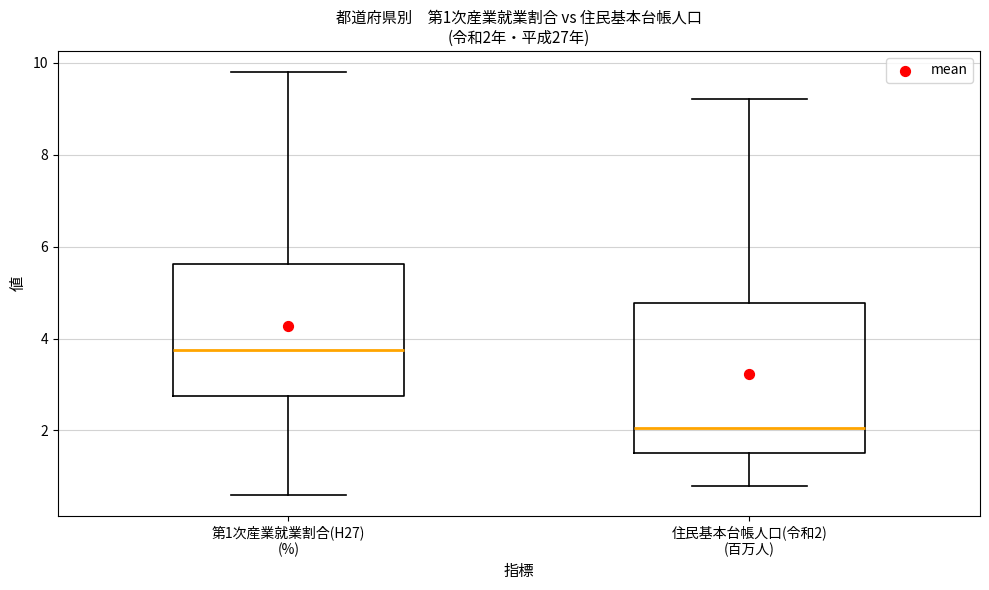

Which box has the highest median line?

第1次産業就業割合(H27) (%)